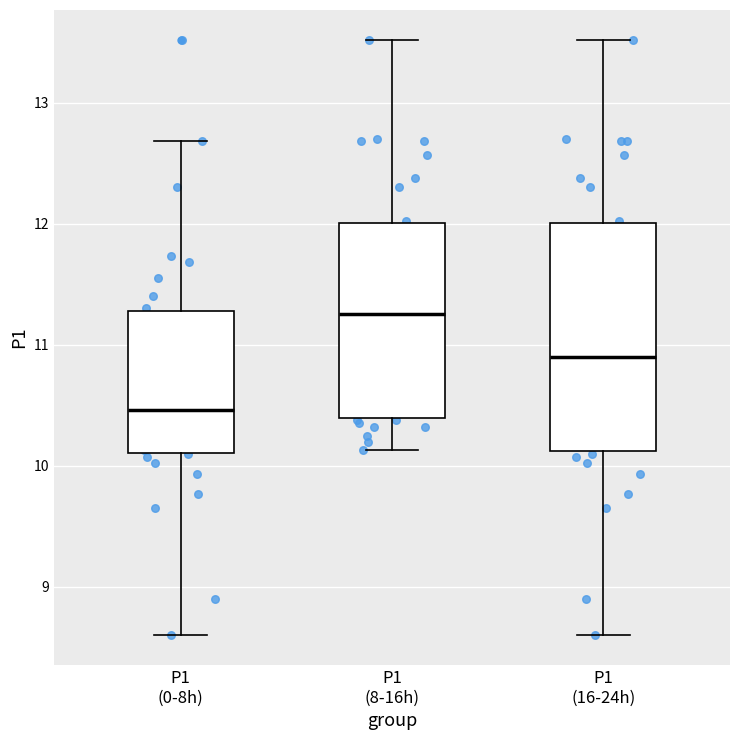

Comparing the boxes themselves (not the whiskers), which one is the tallest?

P1 (16-24h)